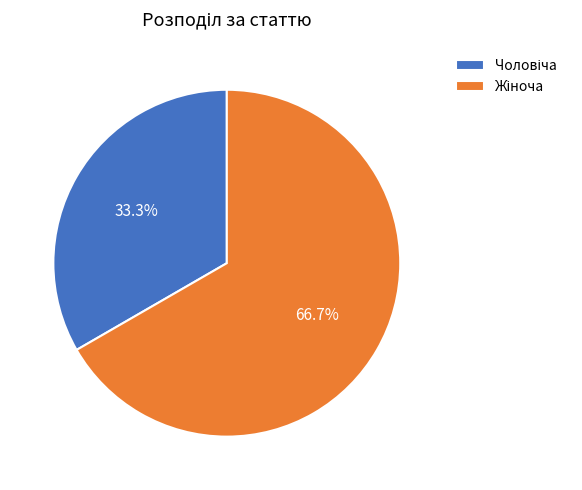

Does any single category account for the majority?

Yes